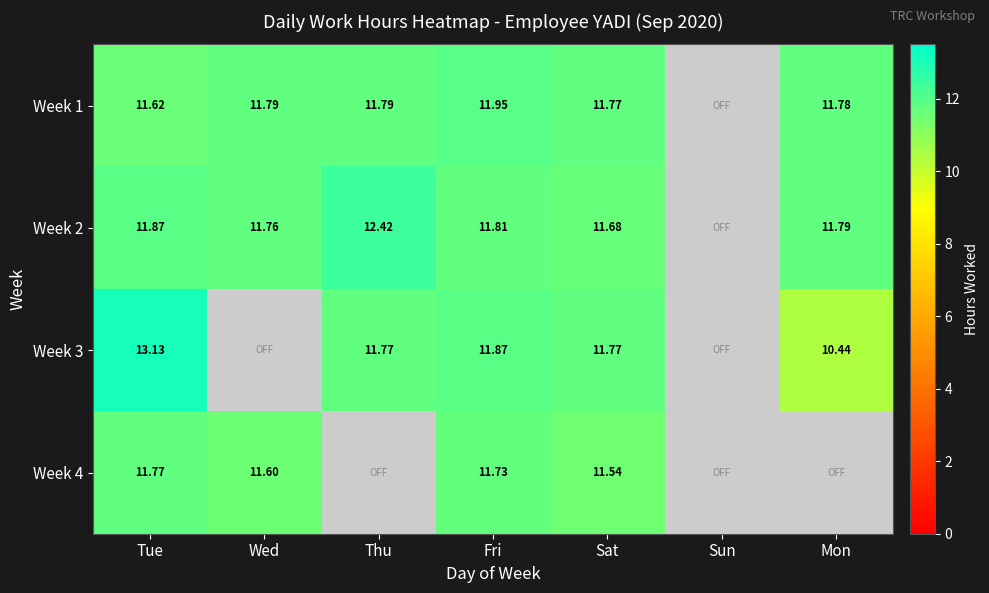

Which has a higher value, Mon or Sat?

Mon